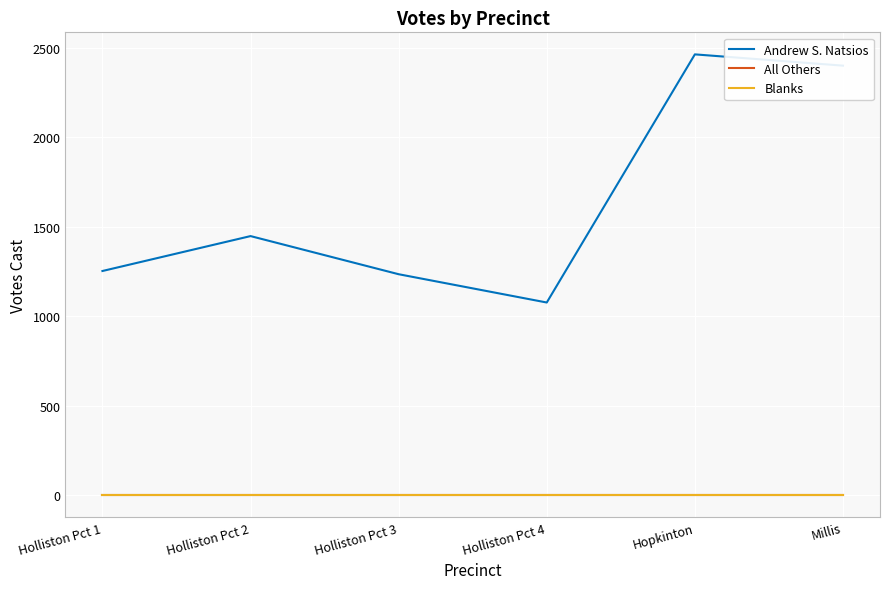

At how many categories does at least one series exceed 36?

6